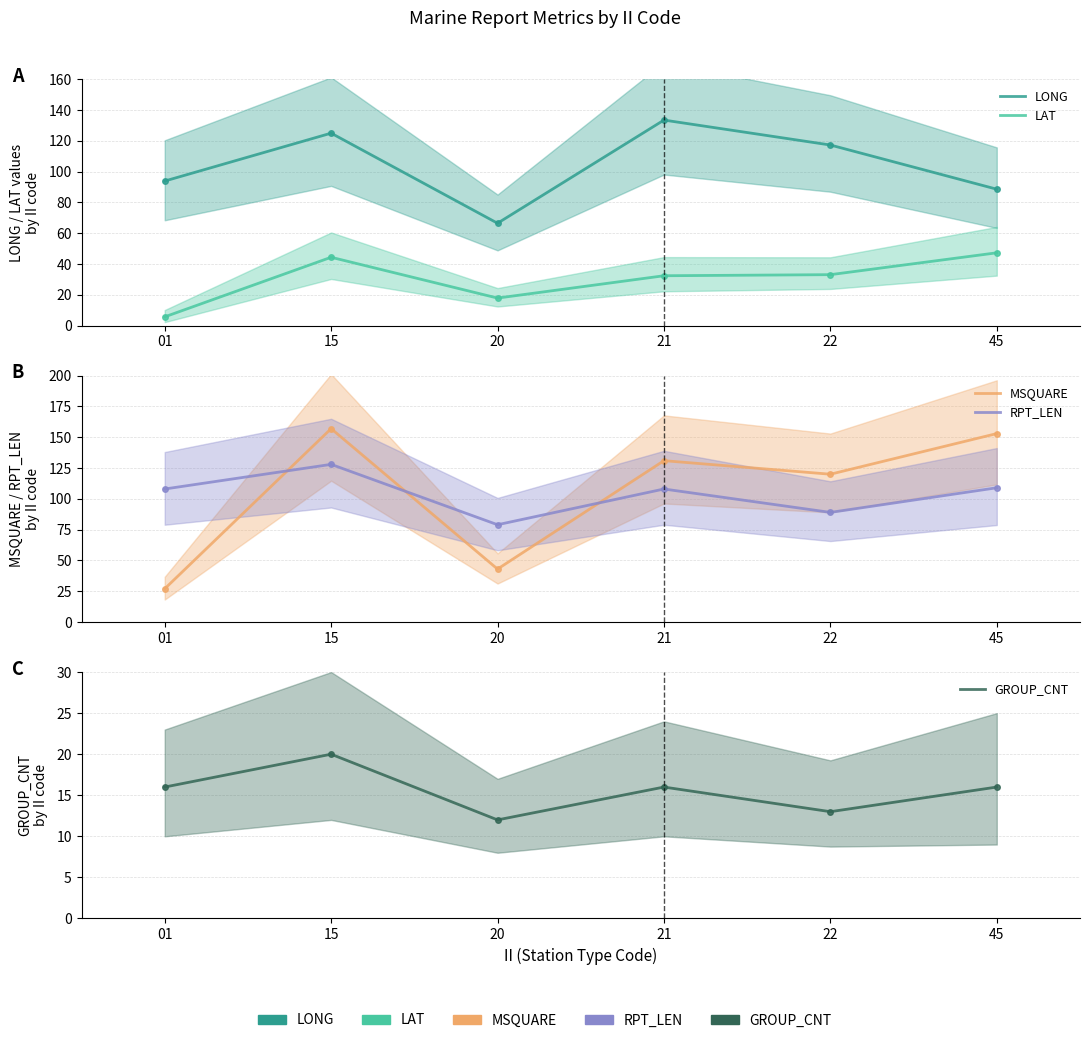

True or false: MSQUARE has a value of 153.0 at 45.

True